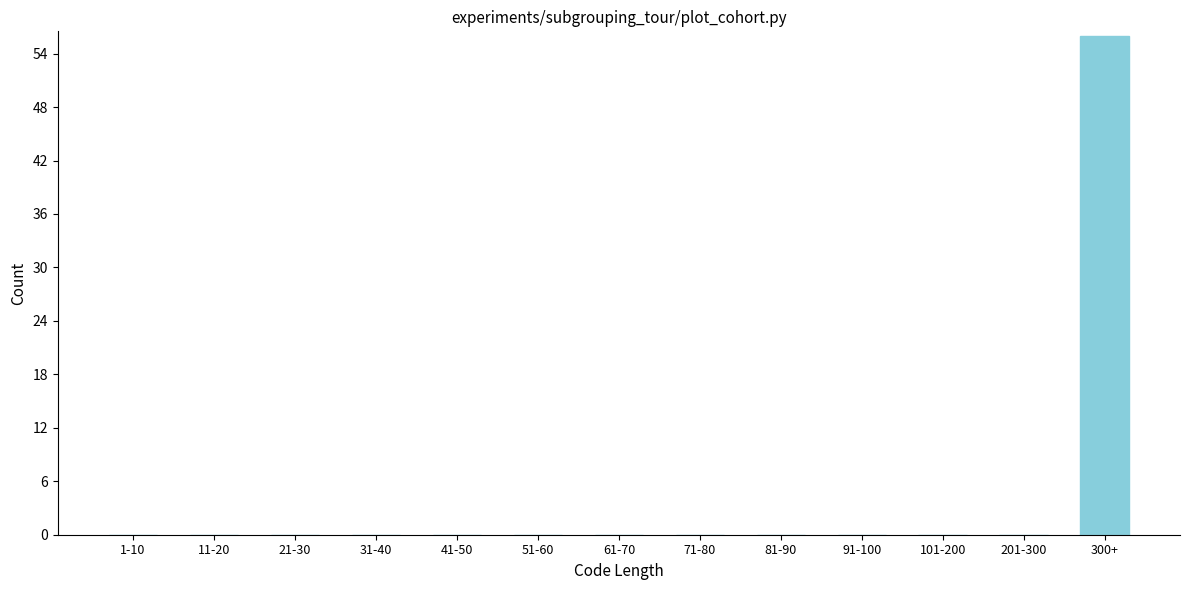

Reading left to right, extract all data points from this chart.

1-10=0	11-20=0	21-30=0	31-40=0	41-50=0	51-60=0	61-70=0	71-80=0	81-90=0	91-100=0	101-200=0	201-300=0	300+=56